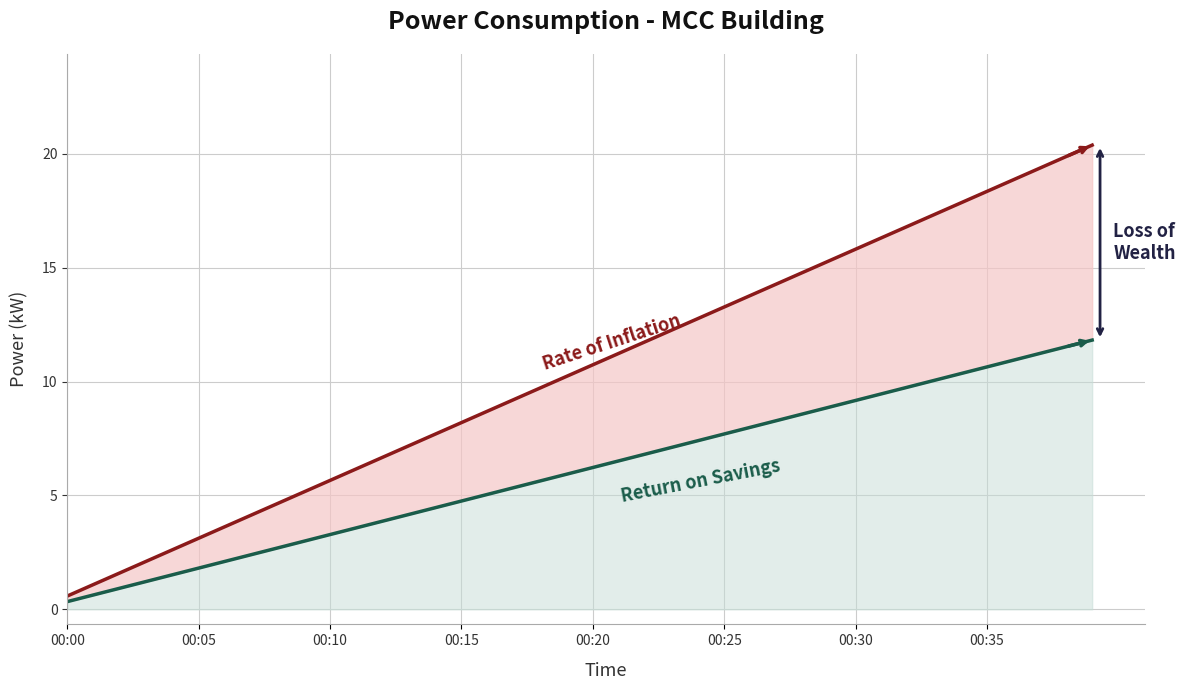

Which series has the widest spread of values?

Rate of Inflation